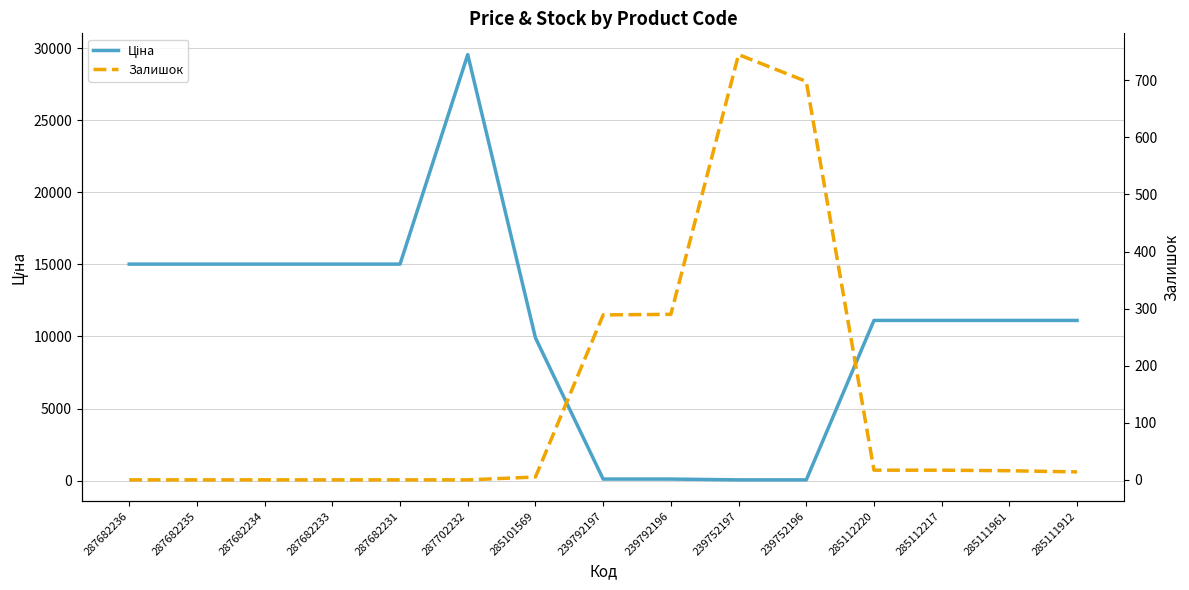

How many distinct data groups are displayed?

2